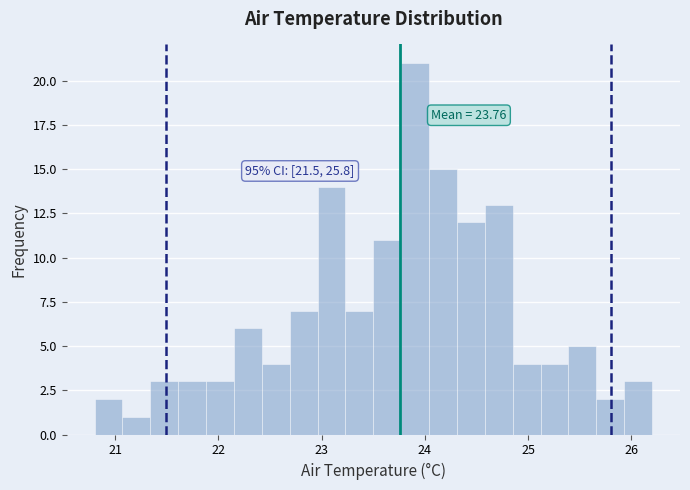

Read against the x-axis, roughly where is the centre of the tallest bar?

23.9